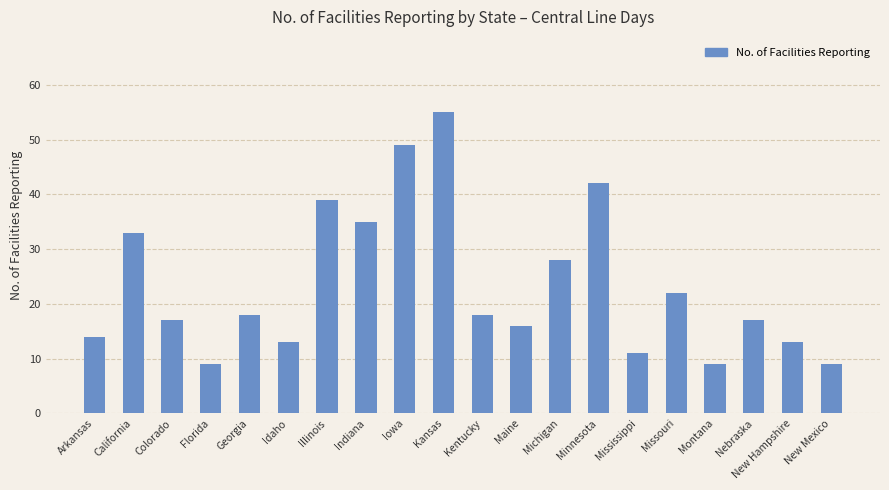

Reading right to left, extract all data points from this chart.

New Mexico=9	New Hampshire=13	Nebraska=17	Montana=9	Missouri=22	Mississippi=11	Minnesota=42	Michigan=28	Maine=16	Kentucky=18	Kansas=55	Iowa=49	Indiana=35	Illinois=39	Idaho=13	Georgia=18	Florida=9	Colorado=17	California=33	Arkansas=14